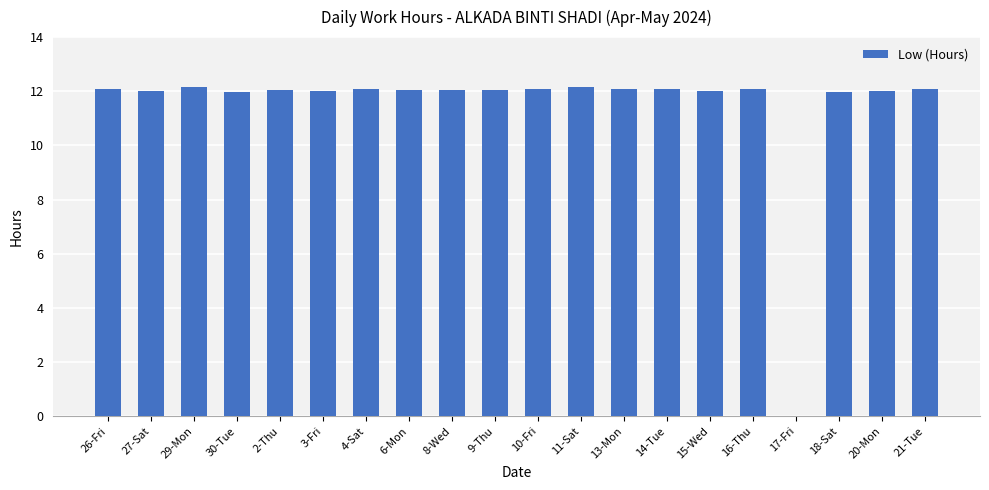

What is the greatest value displayed?

12.2